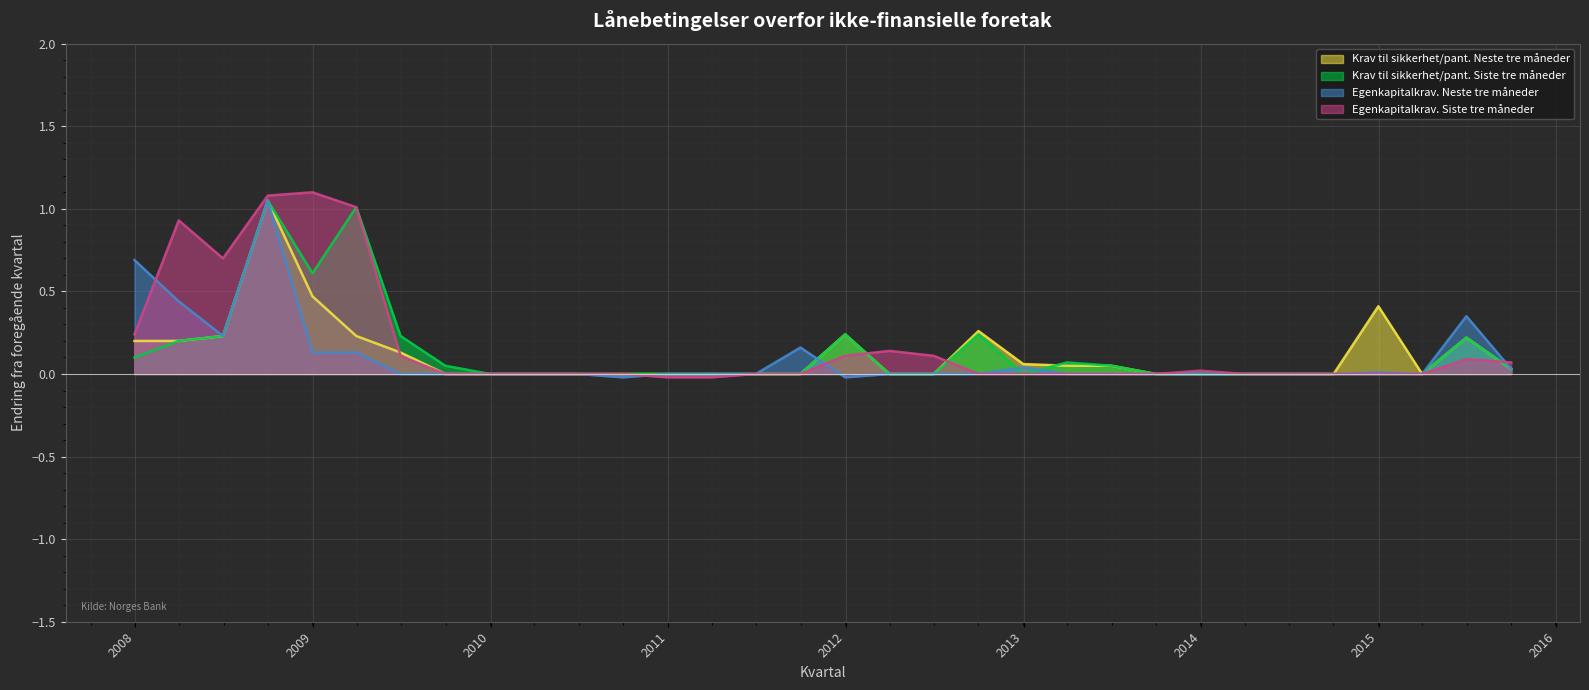

Which series has the widest spread of values?

Egenkapitalkrav. Siste tre måneder